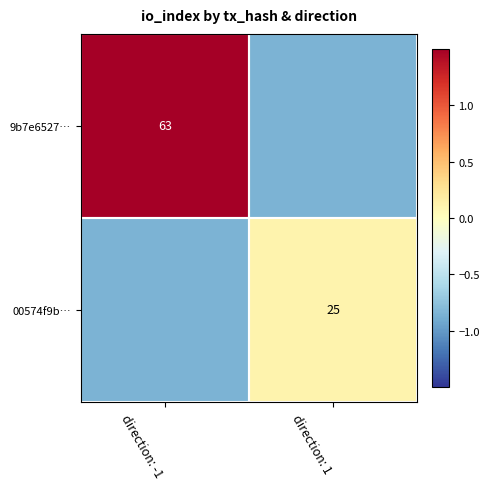

The value of 9b7e6527… at direction: 1 is -0.9. True or false?

True